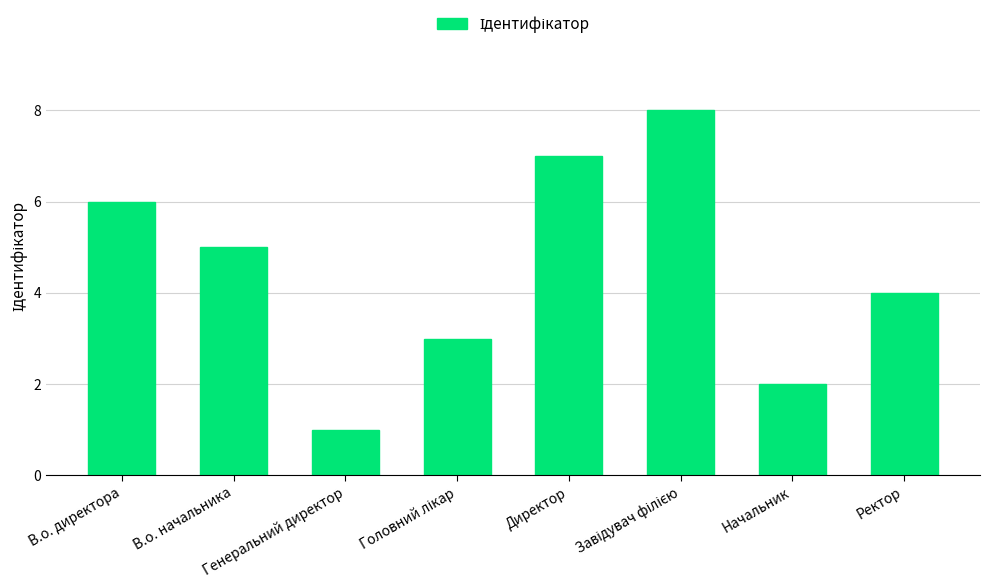

What is the maximum value shown in the chart?

8